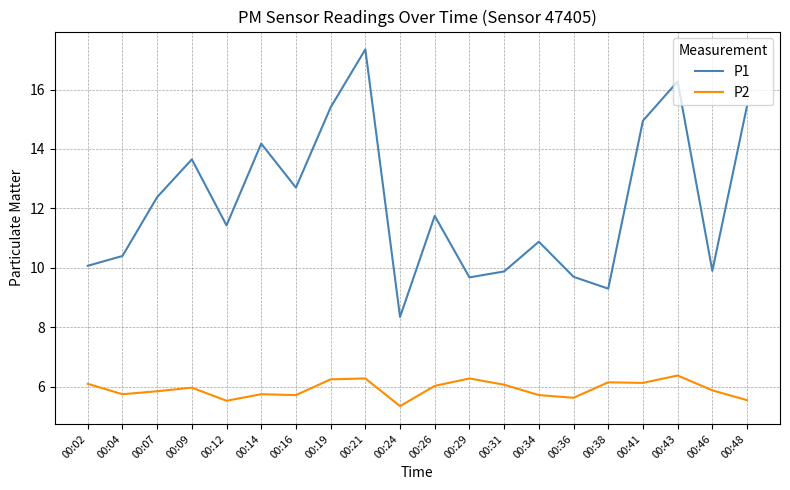

What is the average value of the P1 series?

12.2